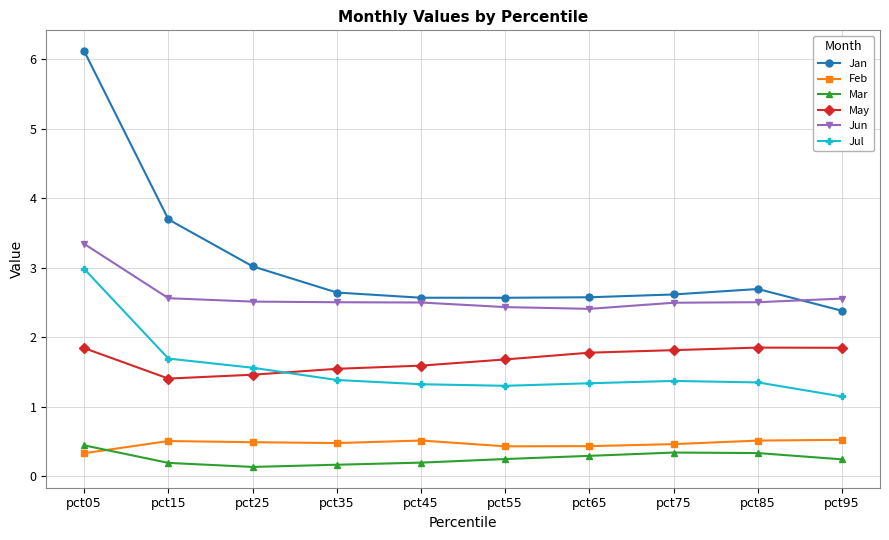

What is the value of the Jul point at the 1st from the left?

3.0